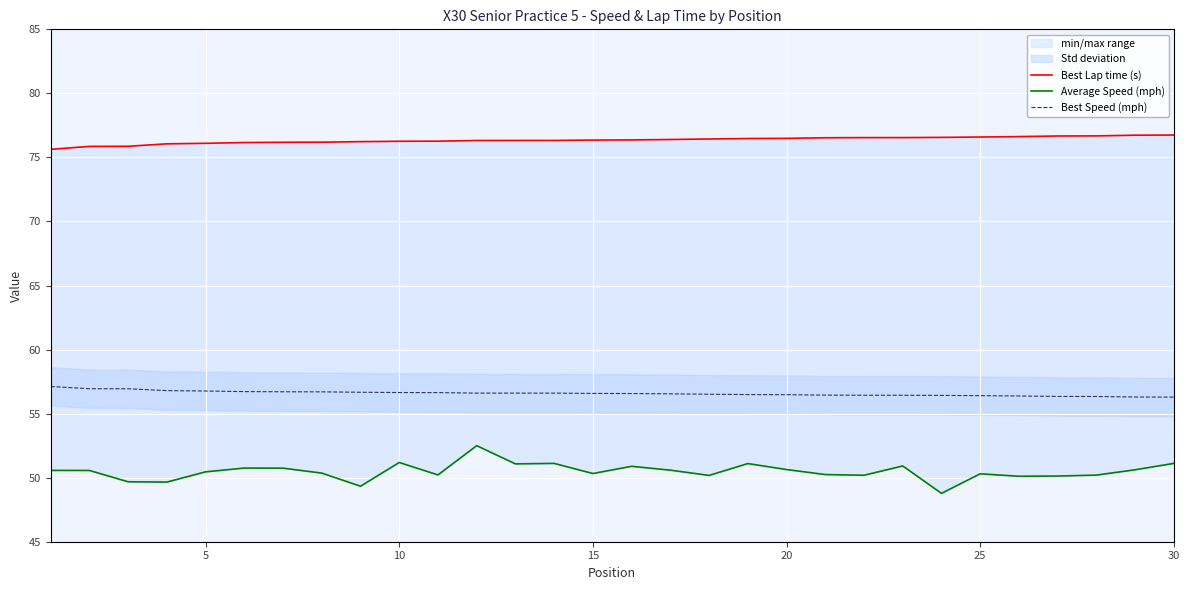

True or false: Best Lap time (s) and Average Speed (mph) cross at least once.

False